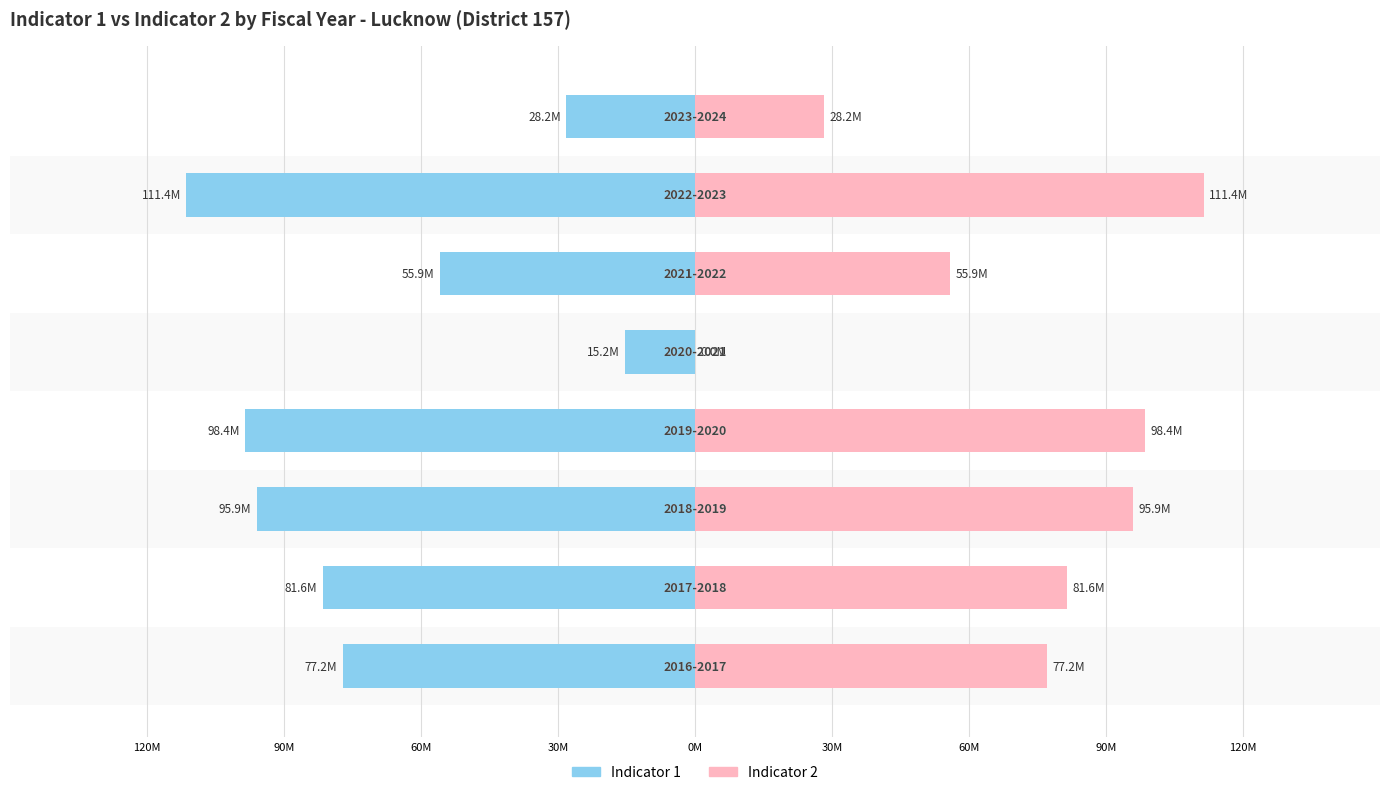

What is the average value of the Indicator 1 series?

-70471937